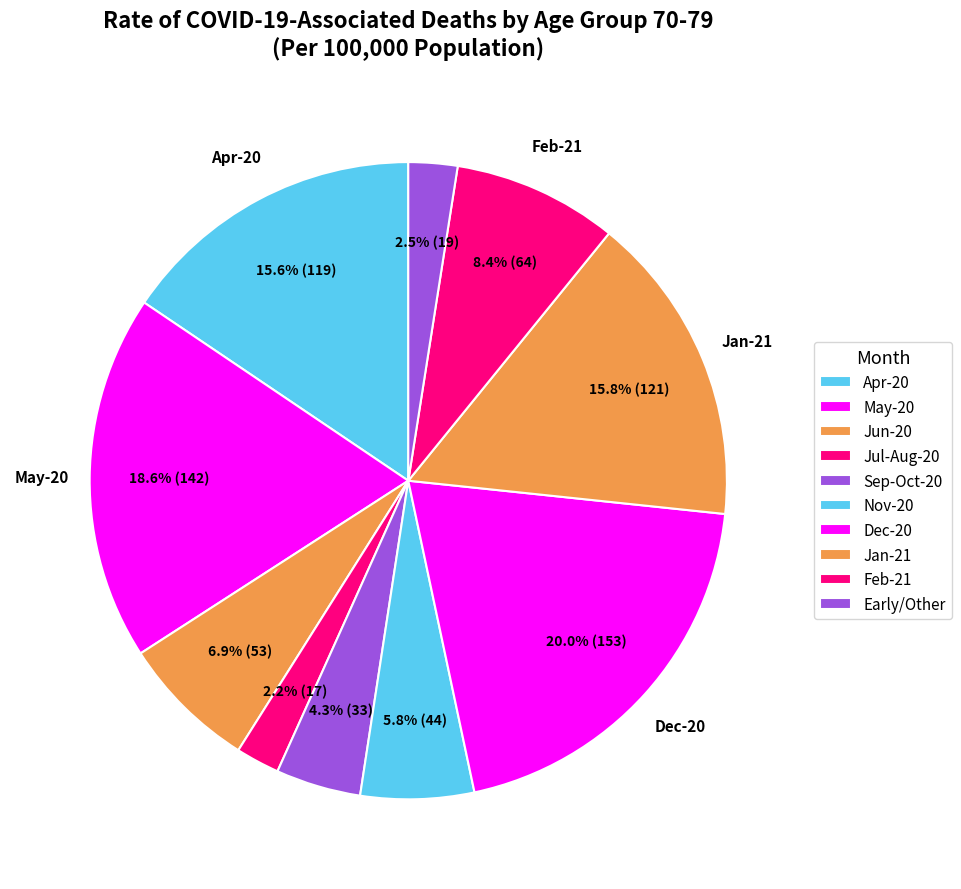

Count the number of slices in the pie.

10